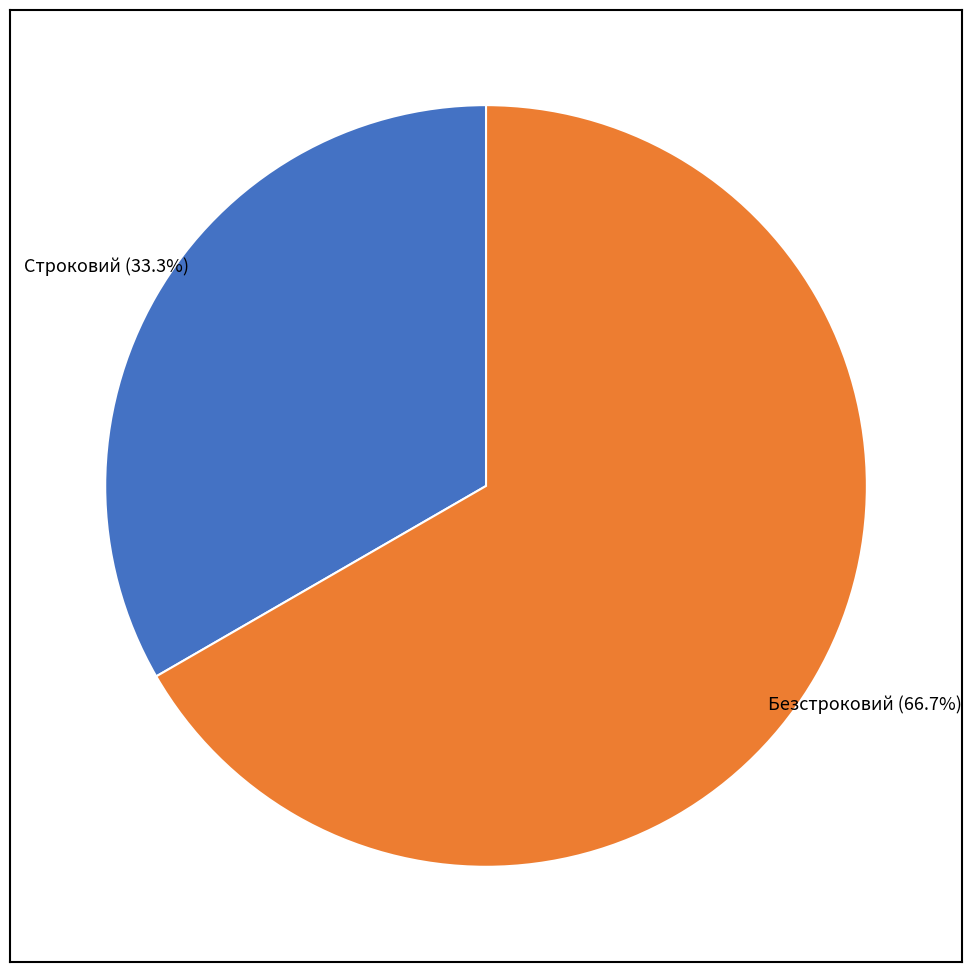

How many segments does this pie chart have?

2